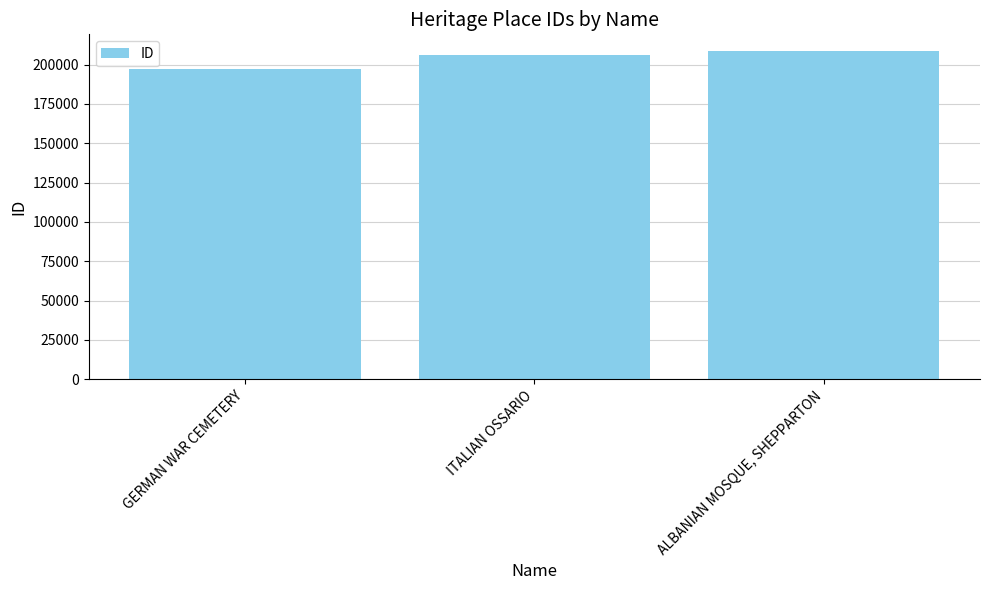

How many values are below 206363?

1